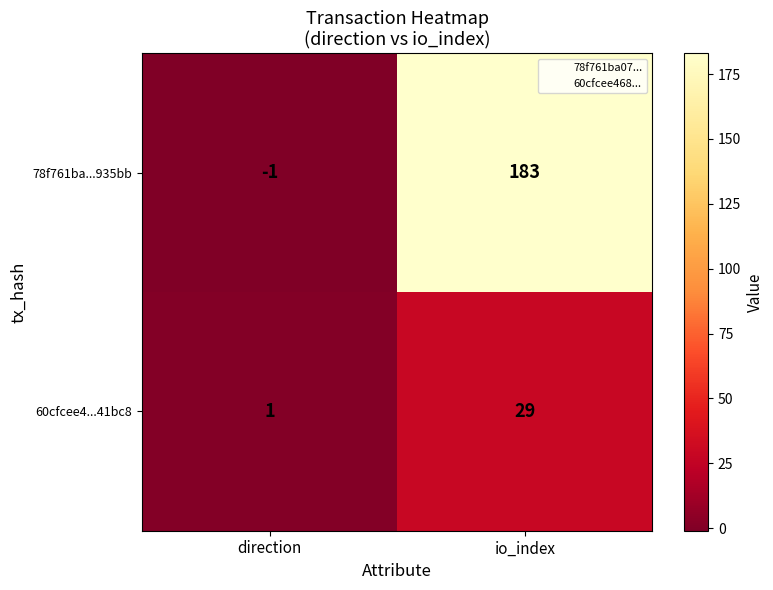

Reading right to left, extract all data points from this chart.

78f761ba...935bb: io_index=183	direction=-1
60cfcee4...41bc8: io_index=29	direction=1